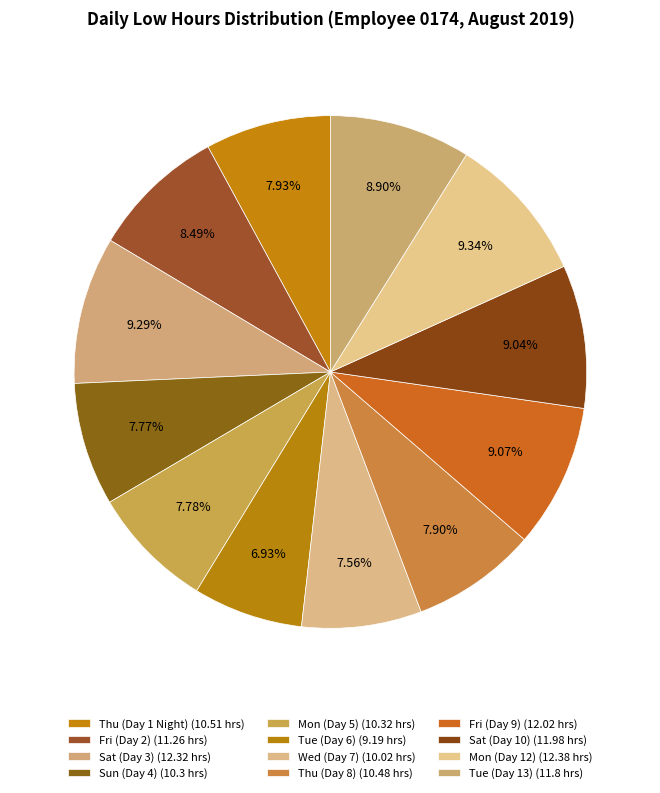

Approximately how many times larger is the value at Sat (Day 10) compared to Sat (Day 3)?

1.0